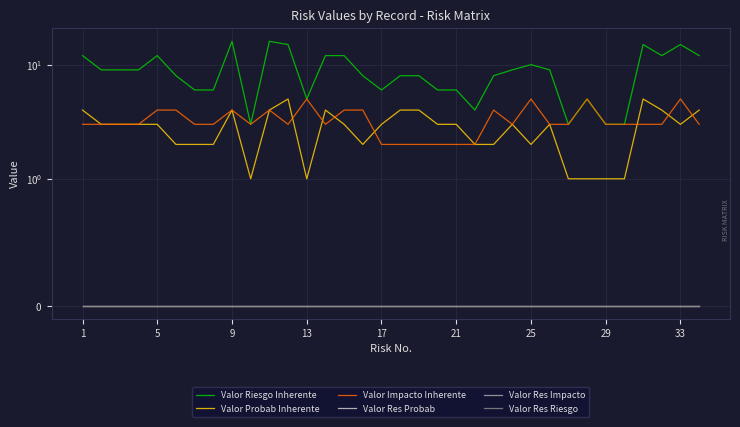

Does the chart display data point markers on the line(s)?

No